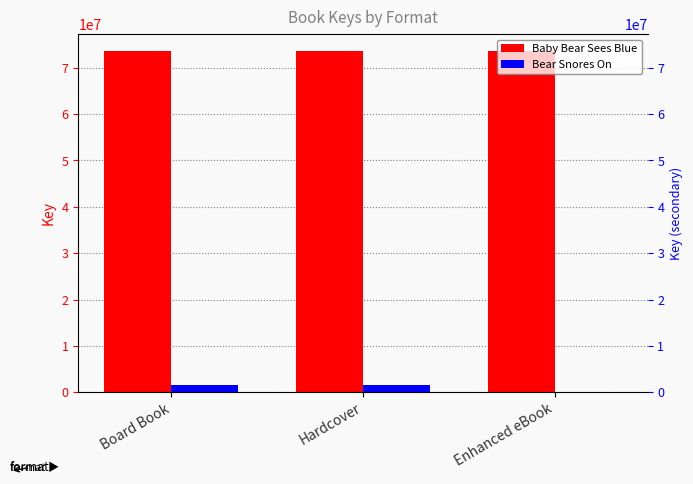

Read the Baby Bear Sees Blue value at Board Book.

73609072